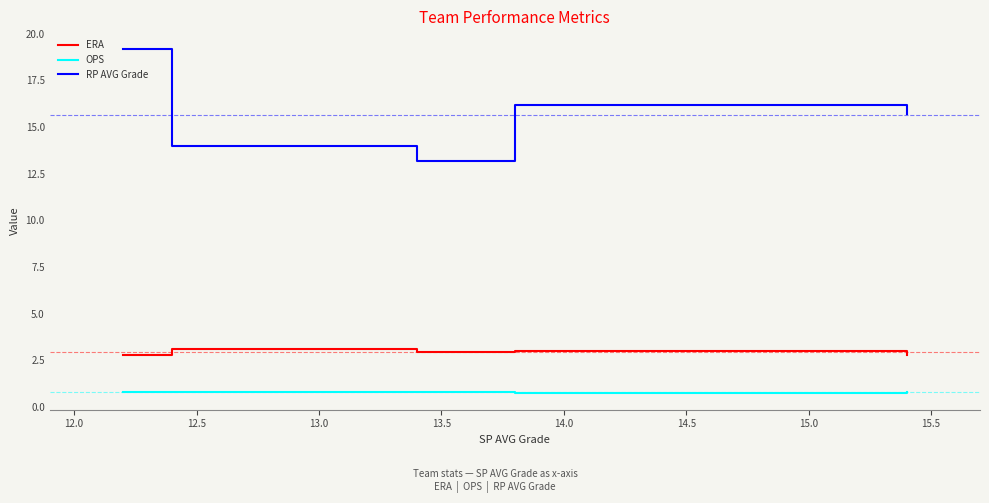

What is the minimum value shown in the chart?

0.8